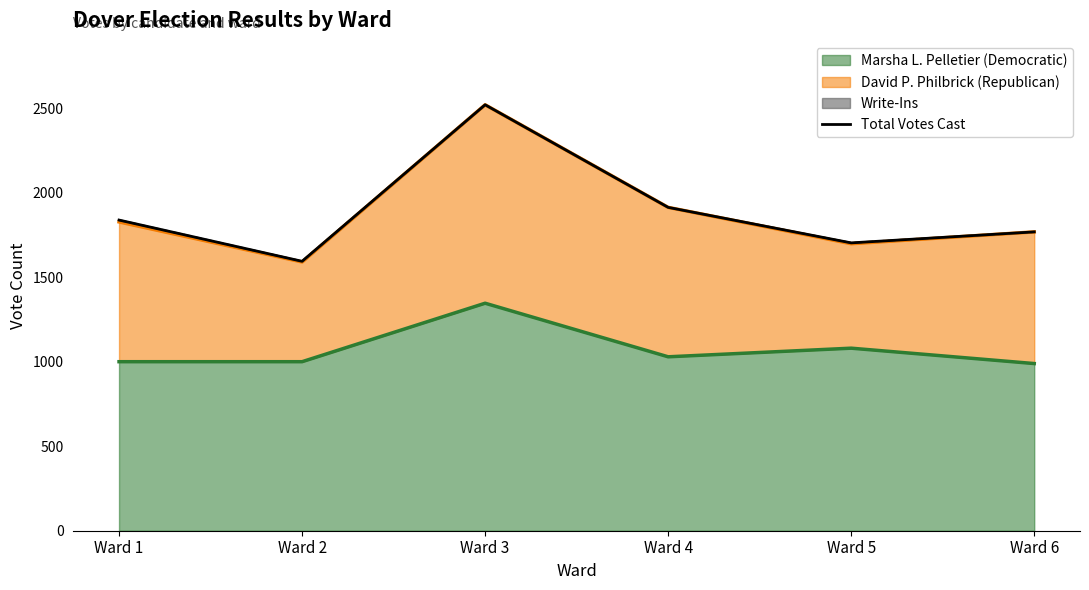

Does the chart display data point markers on the line(s)?

No